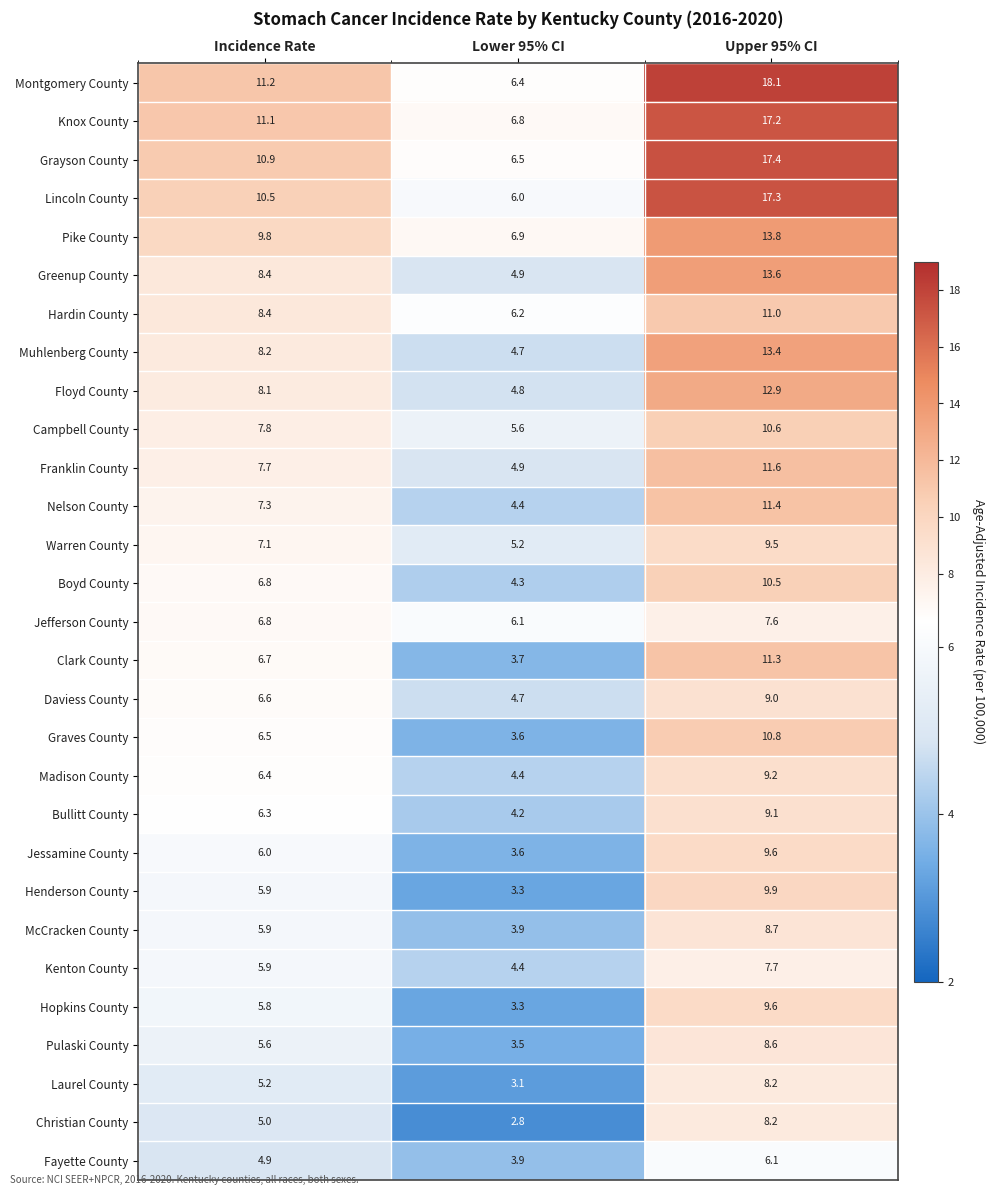

Is it true that Grayson County equals 27.8 at Upper 95% CI?

False